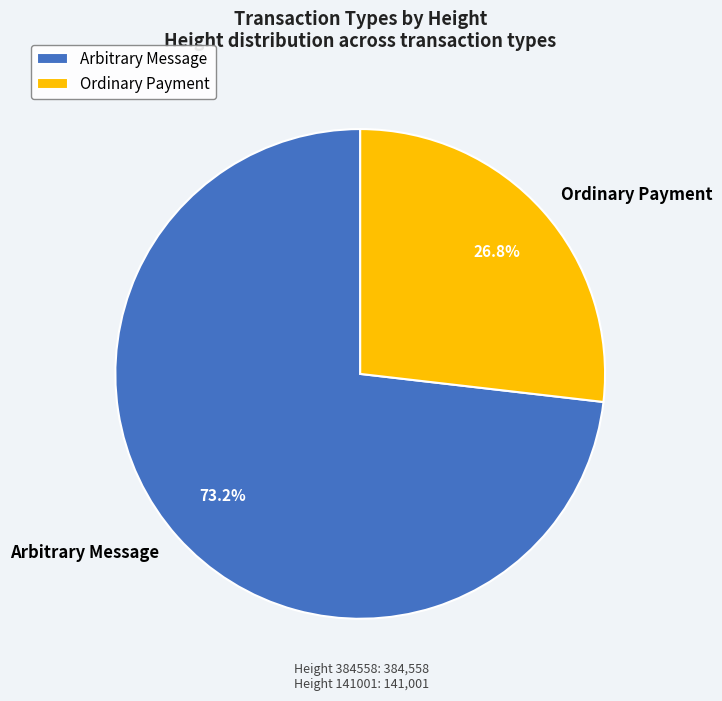

Does any single category account for the majority?

Yes